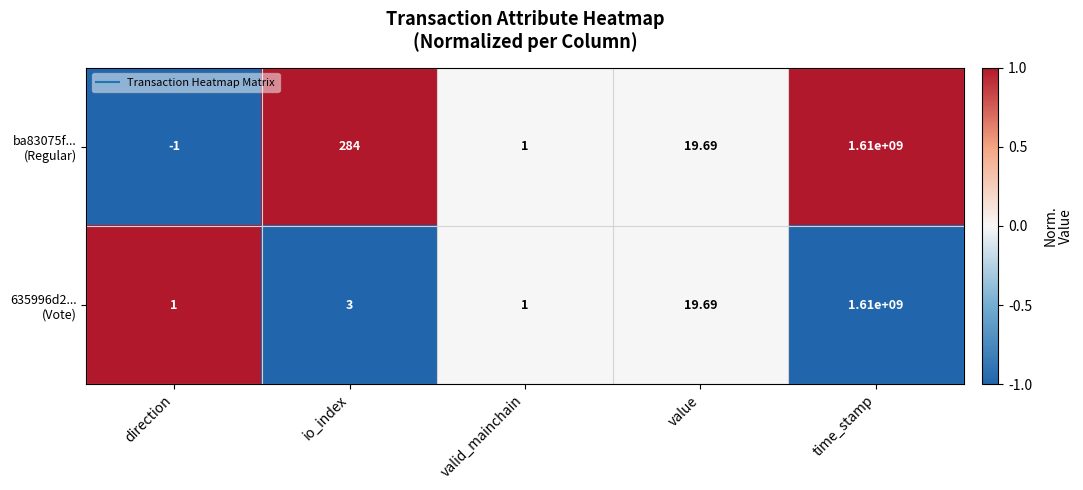

At which category is the sum across all series the highest?

time_stamp